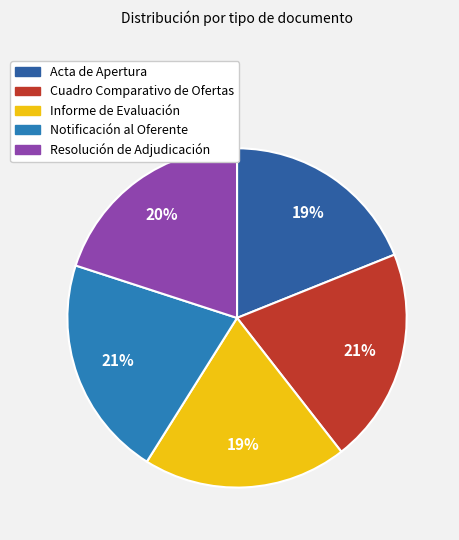

Which slice is the largest?

Notificación al Oferente